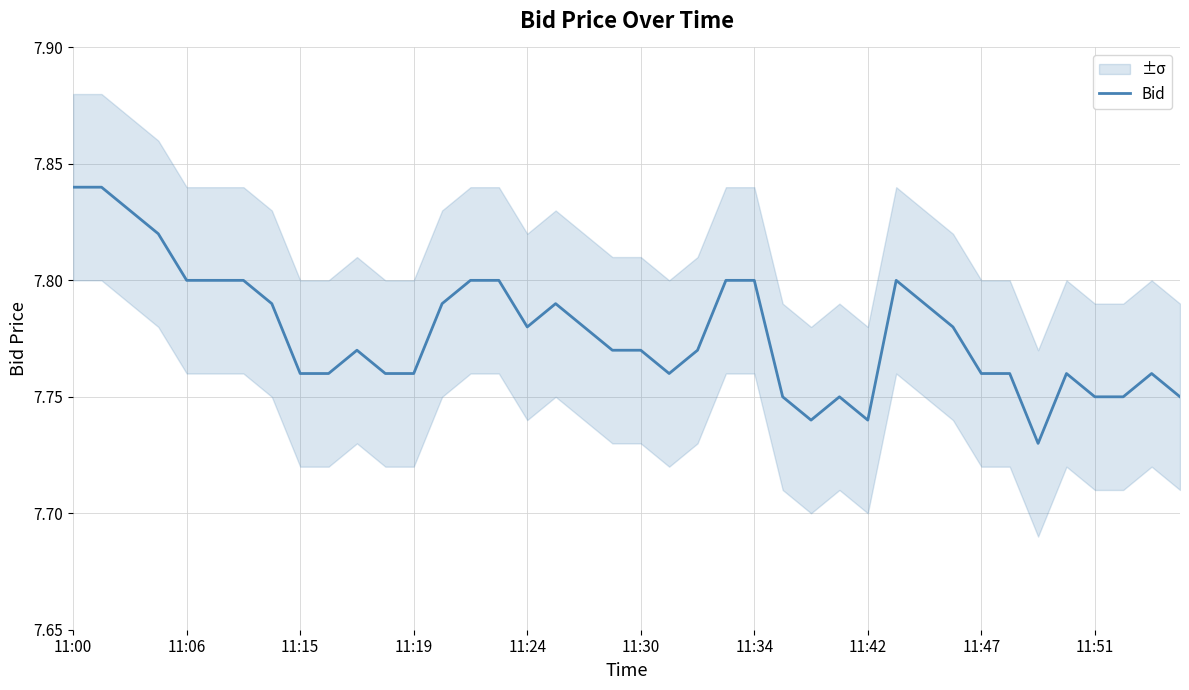

Is this an area chart (filled region under the line)?

No